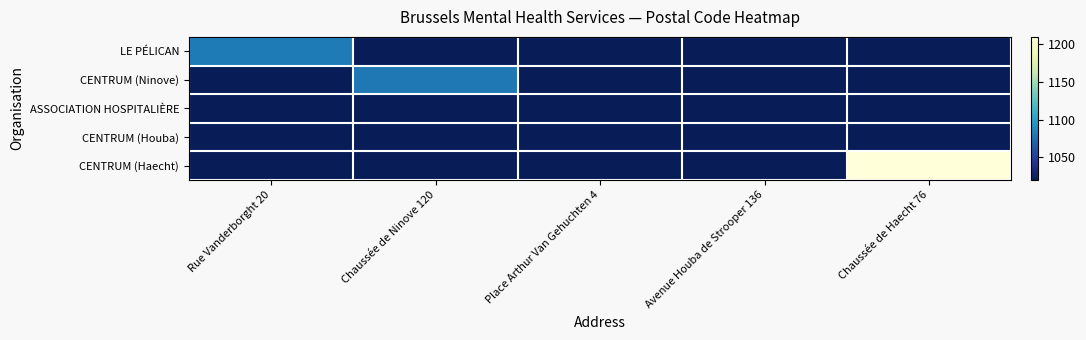

What is the difference between the highest and lowest values at Chaussée de Ninove 120?

60